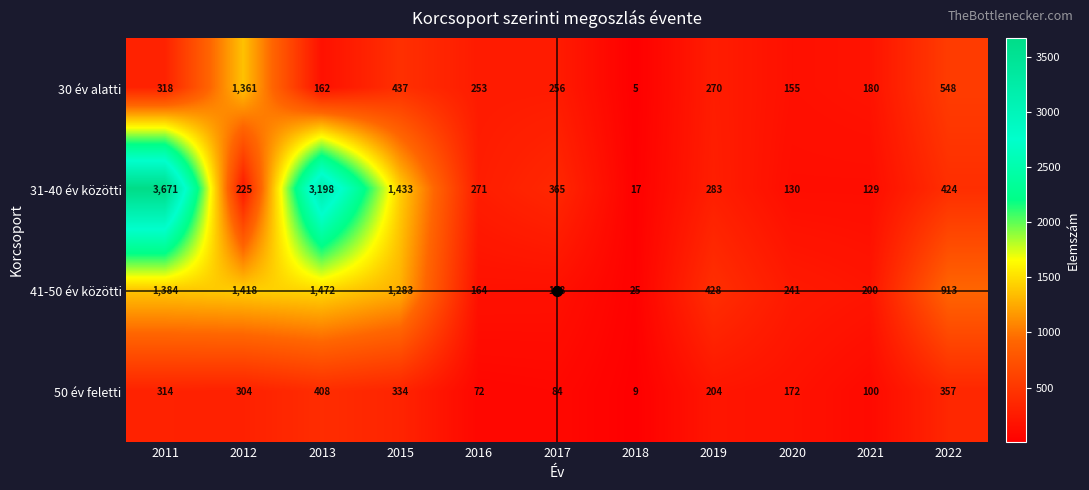

What is the total value across all series at 2019?

1185